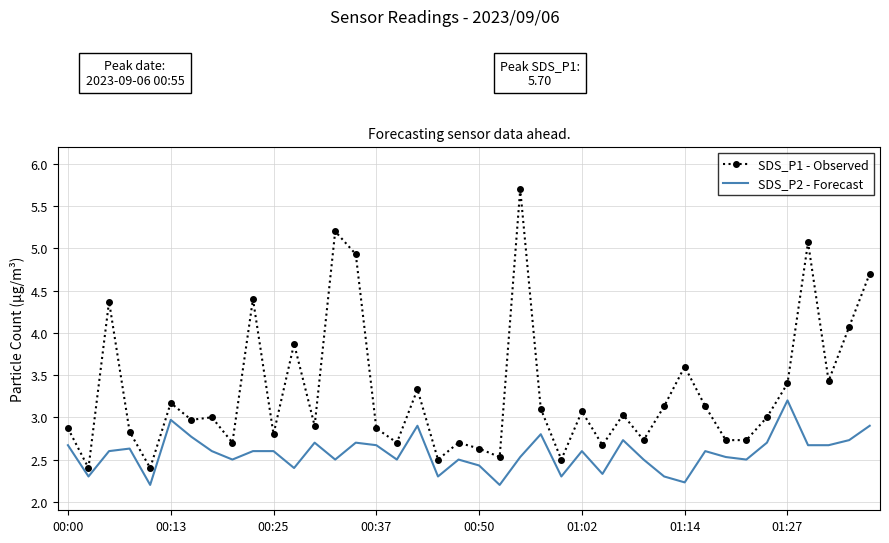

List the series in order of their peak value, lowest first.

SDS_P2 - Forecast, SDS_P1 - Observed